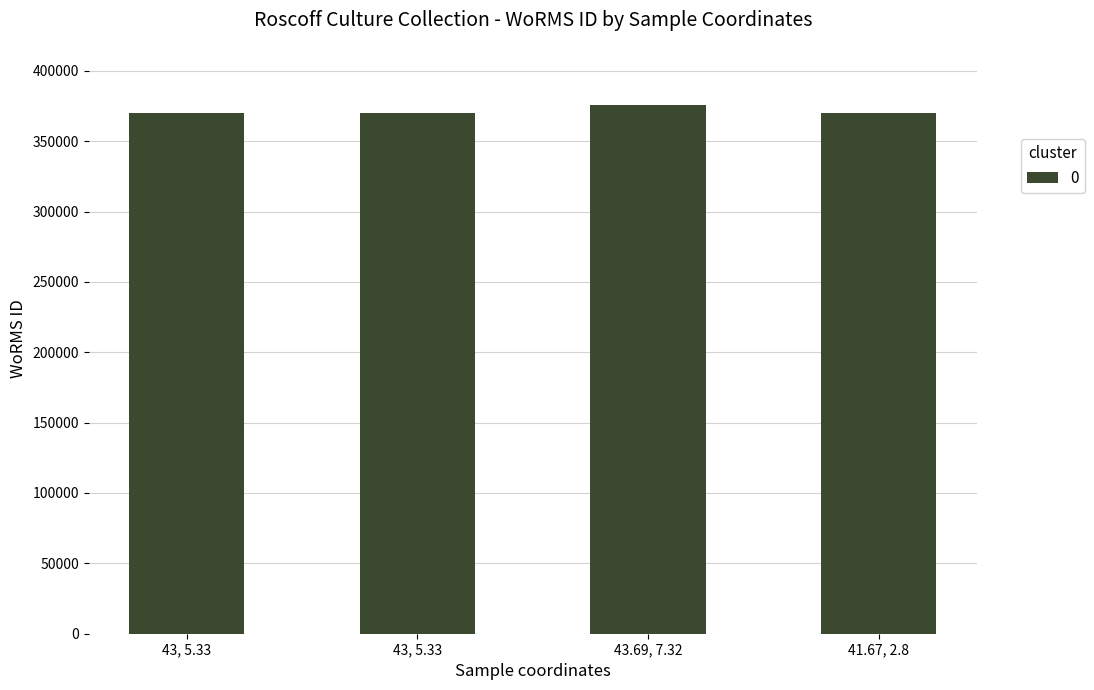

At which category does the chart reach its peak across all series?

43.69, 7.32